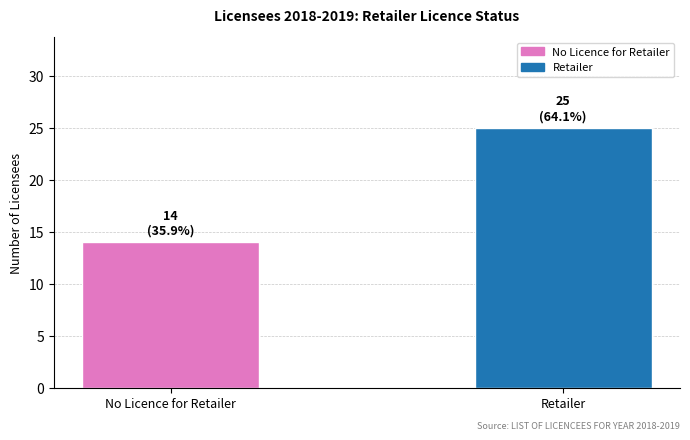

At which category does the chart reach its minimum across all series?

No Licence for Retailer